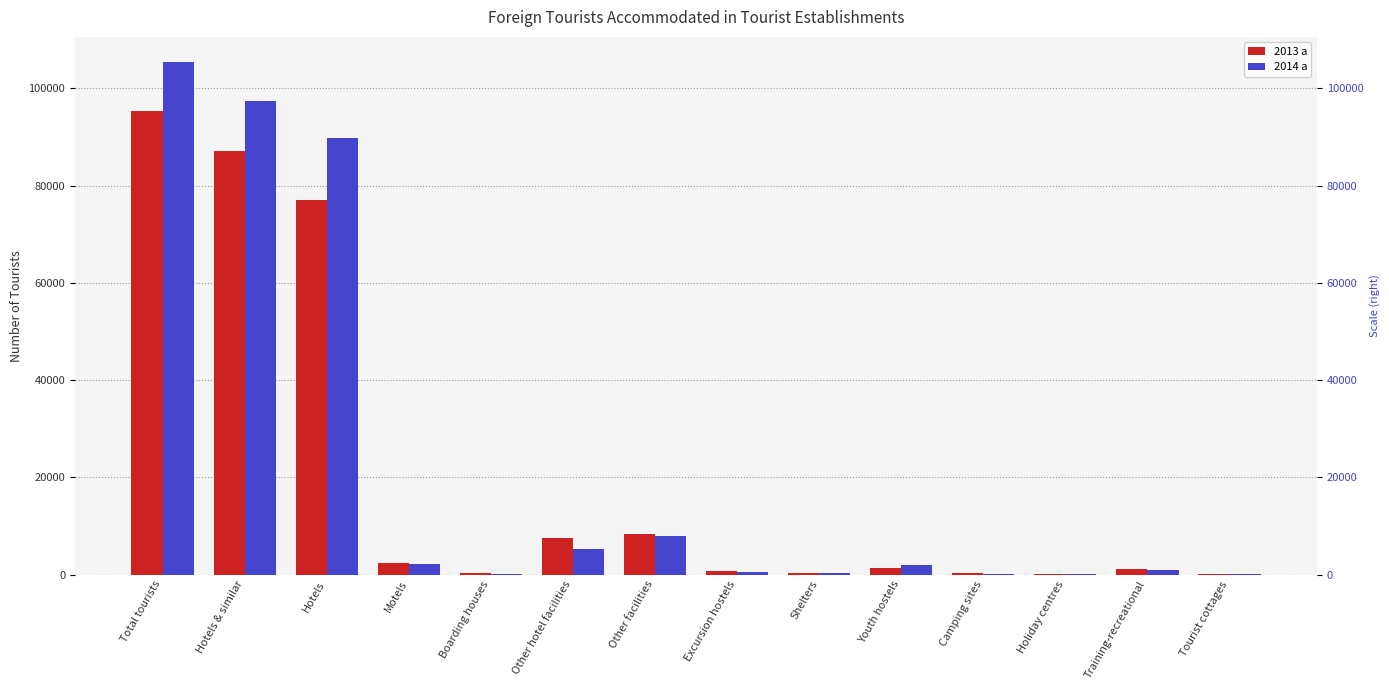

What is the sum of the 2013 a values at Shelters and Camping sites?

472